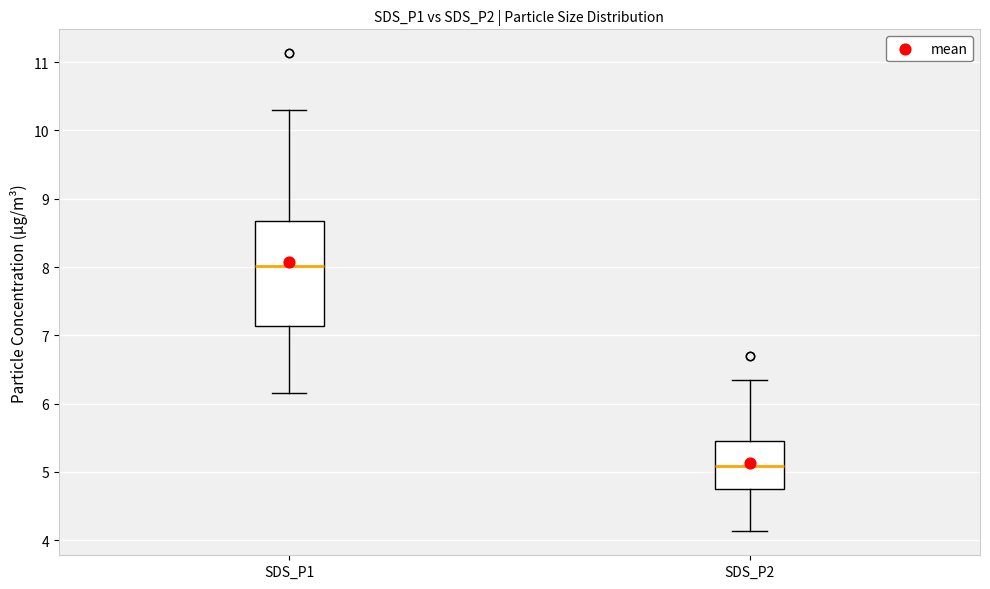

Reading left to right, transcribe this box plot: for each box, give where its median line is, the range the box spans, and where its two whiskers end, as read against the y-axis. The values are not printed on the chart, so give them approximately, as read against the axis.

SDS_P1: median 8.0, box 7.1 to 8.7, whiskers 6.2 to 10.3
SDS_P2: median 5.1, box 4.8 to 5.5, whiskers 4.1 to 6.4